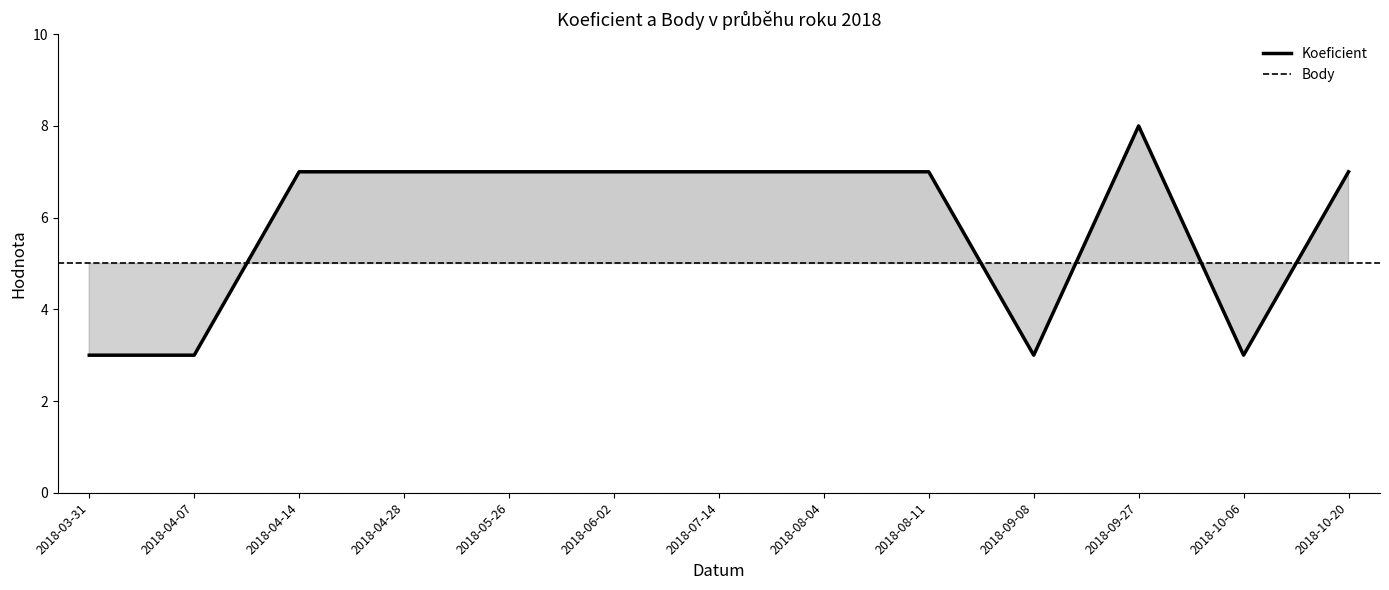

At which label is Body closest to 5?

2018-03-31